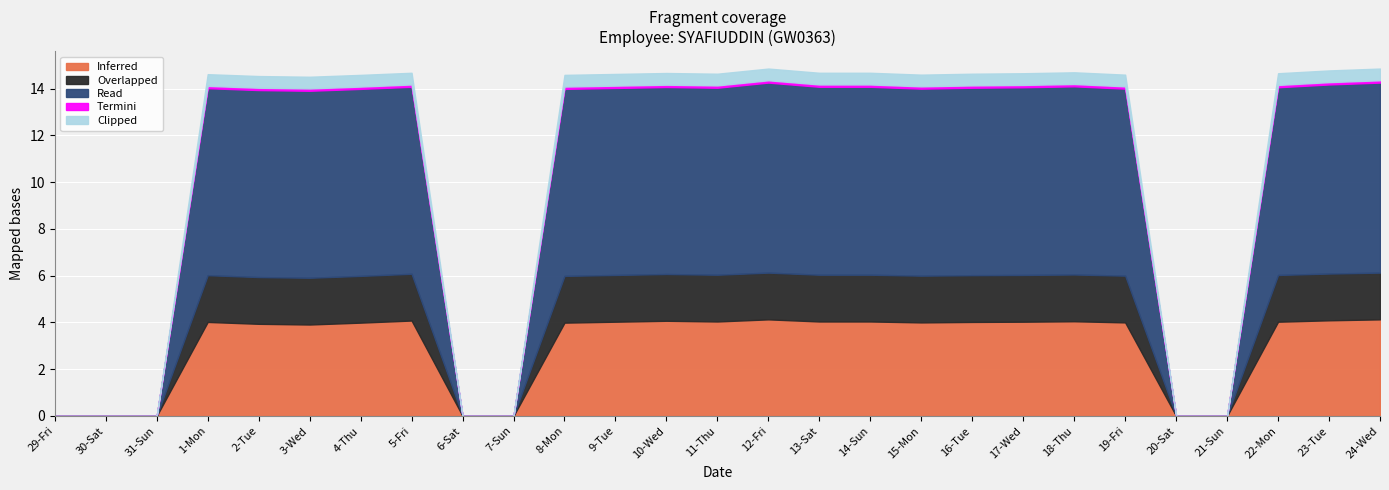

Which label corresponds to the smallest value in the chart?

29-Fri